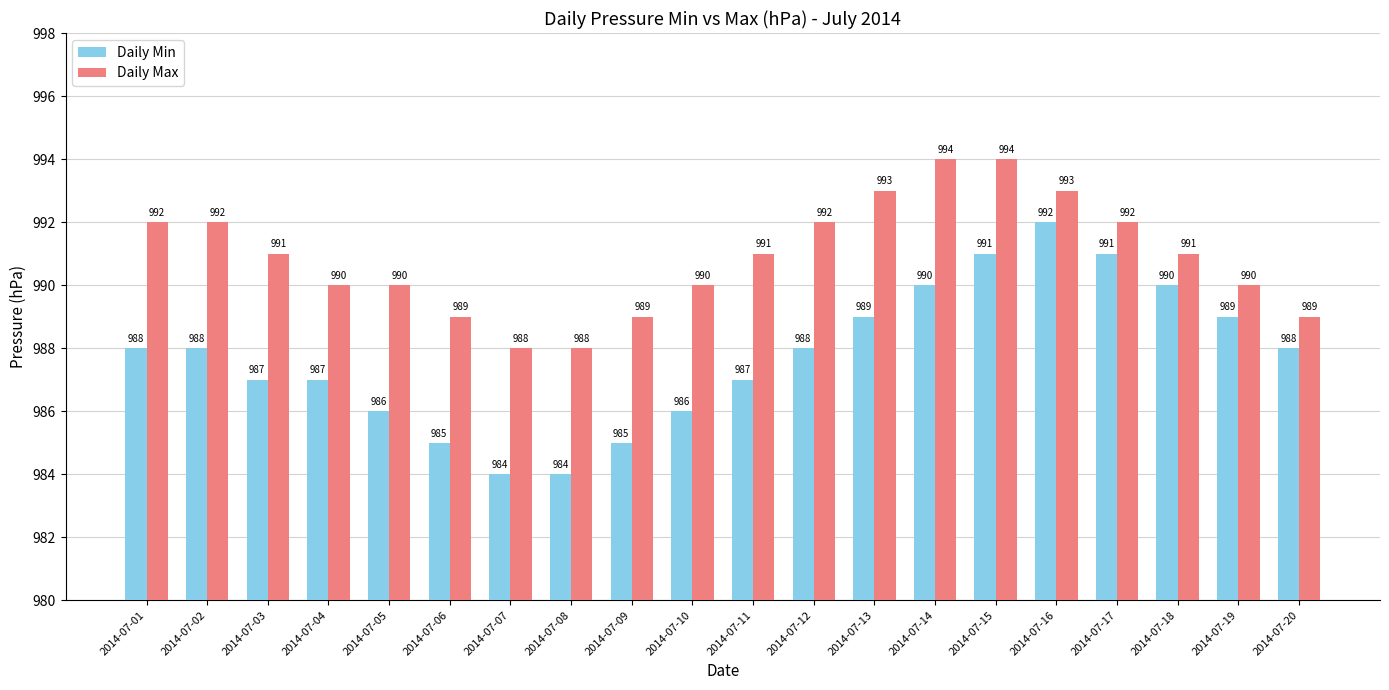

How many bars are there in total?

40